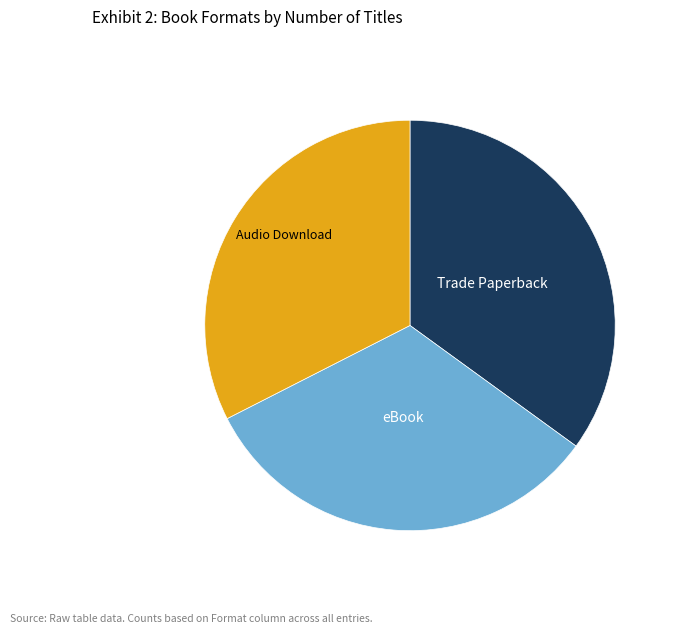

Does any single category account for the majority?

No